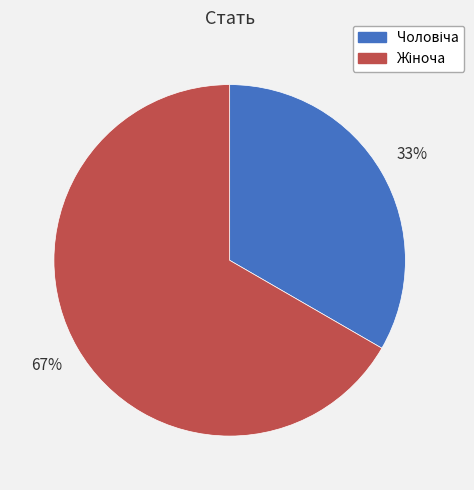

Does any single category account for the majority?

Yes